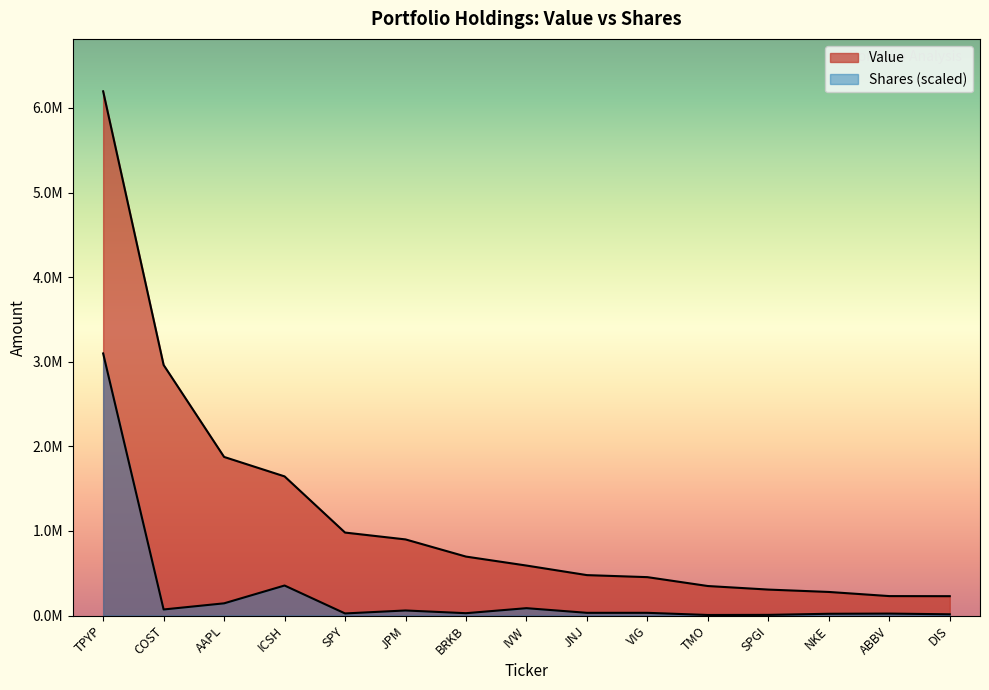

How many data points does each series have?

15